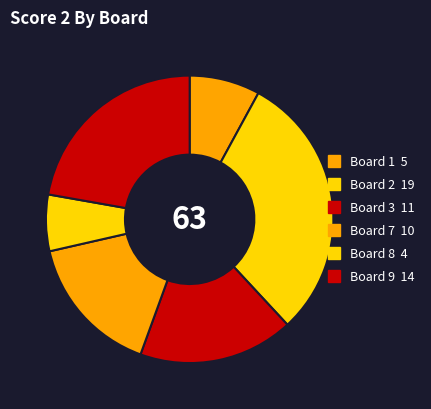

How many slices are in this pie chart?

6